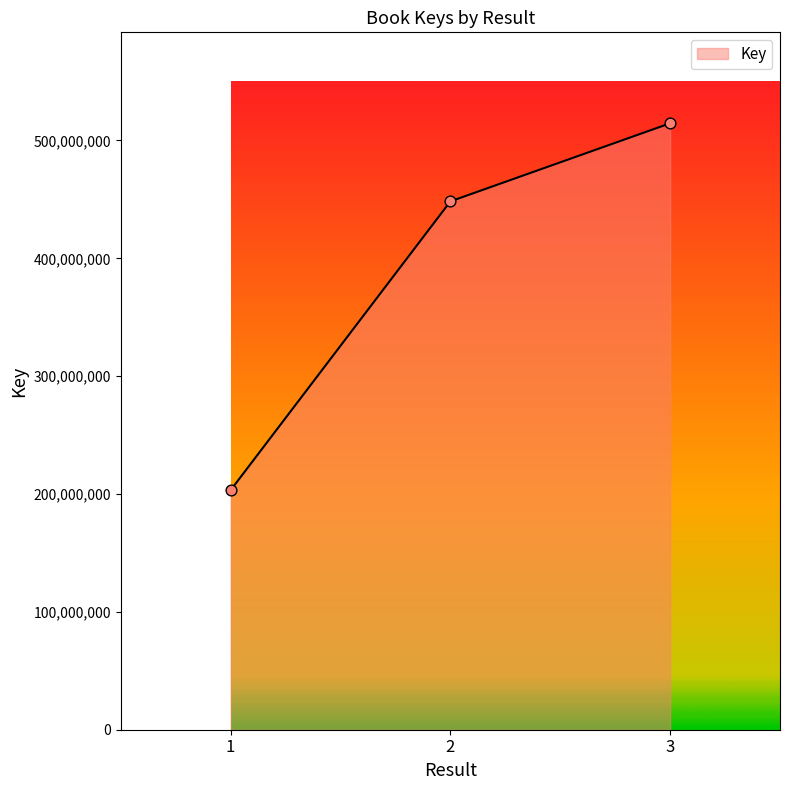

What is the change in value from 1 to 2?

+245027707